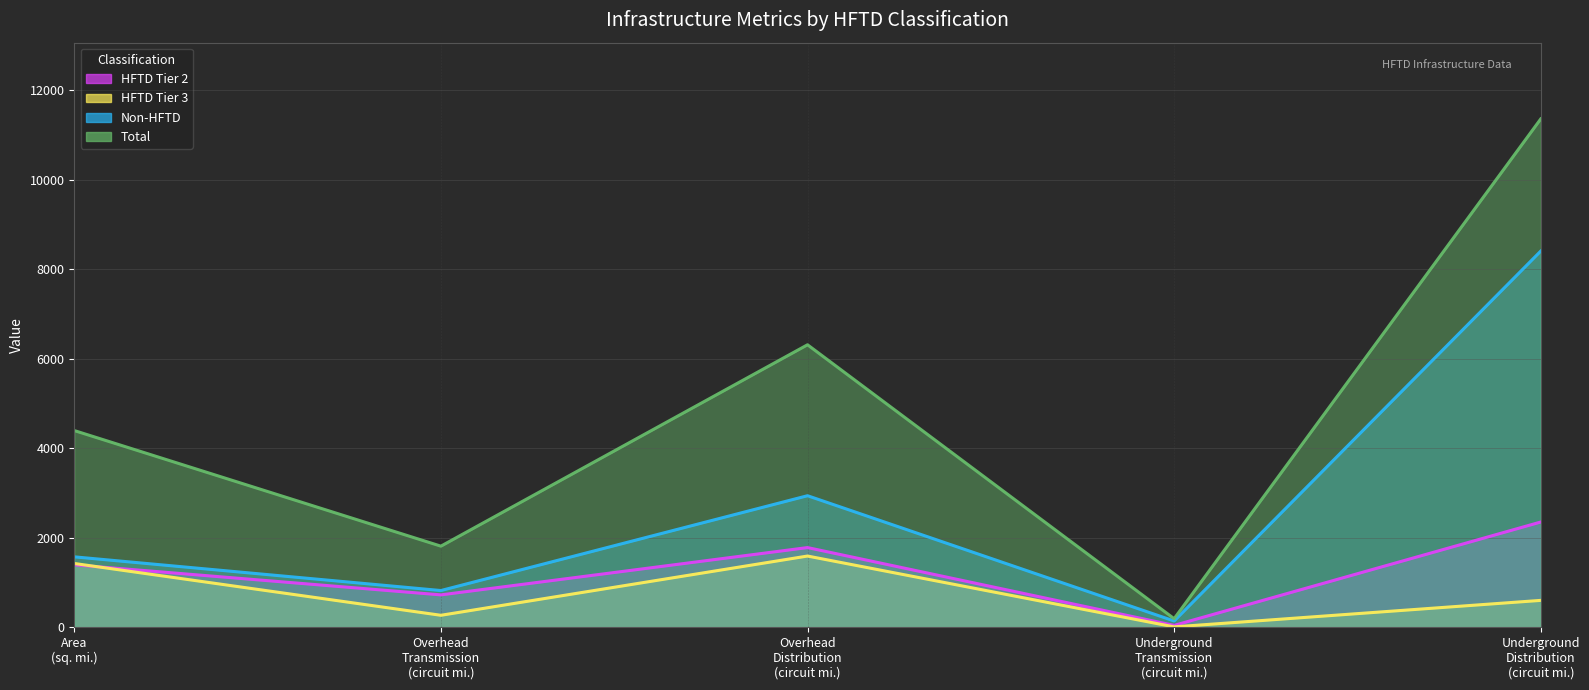

True or false: Total and HFTD Tier 2 cross at least once.

False